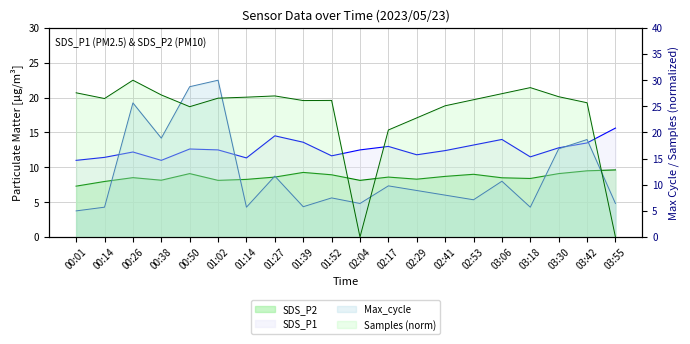

What position from the right is 00:14?

19